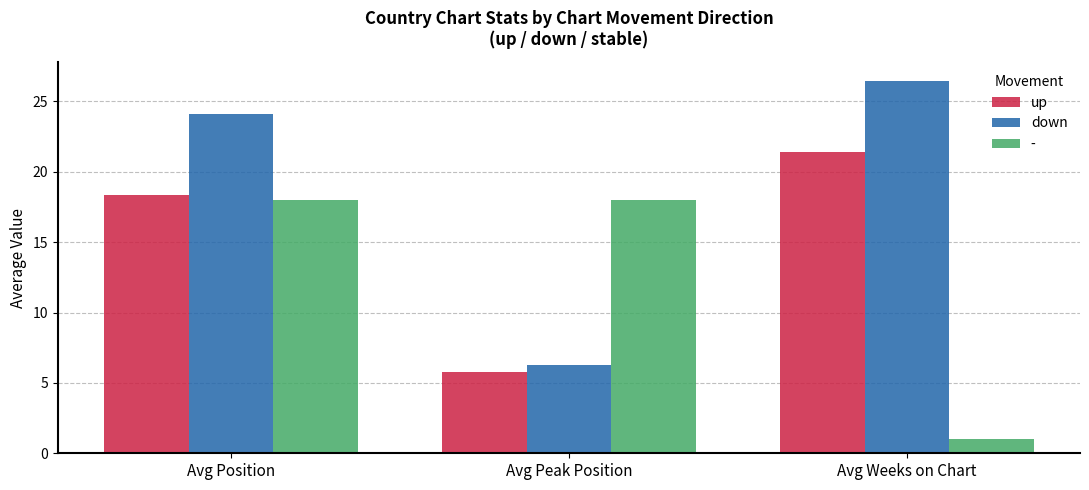

True or false: up has a value of 18.3 at Avg Position.

True